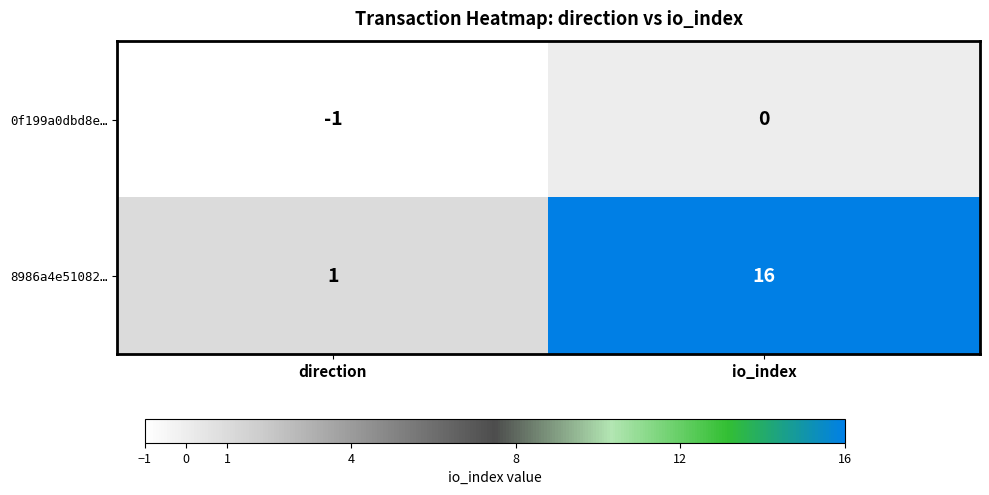

Reading left to right, list all the values displayed in this chart.

0f199a0dbd8e…: -1	0
8986a4e51082…: 1	16